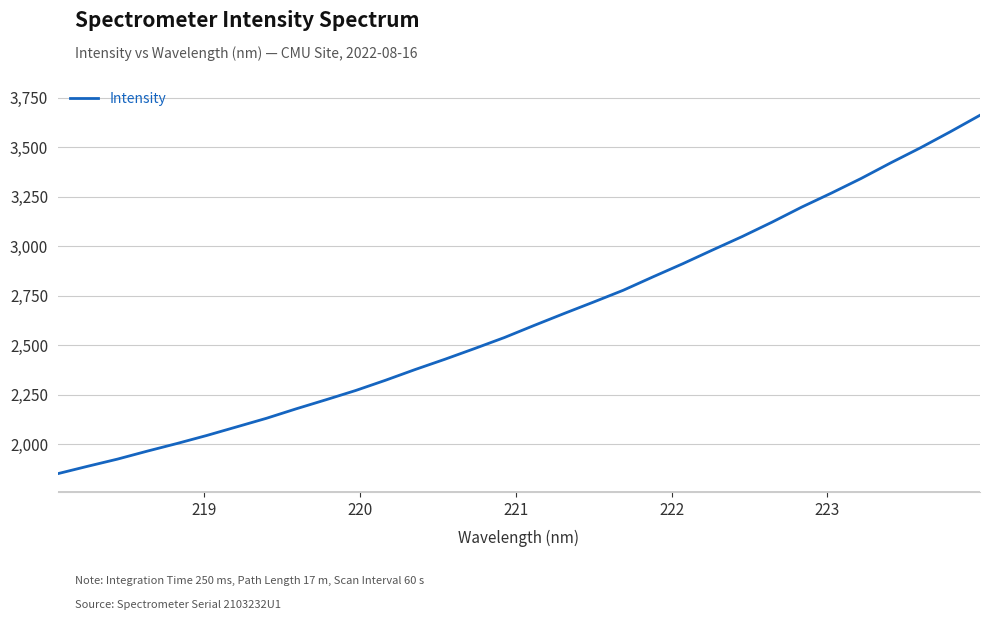

How many lines are shown in the chart?

1